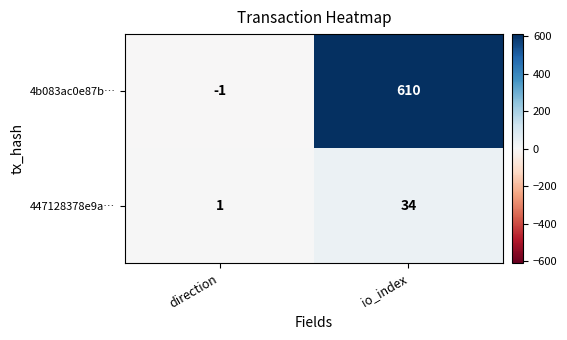

What is the difference between the 4b083ac0e87b… values at io_index and direction?

611